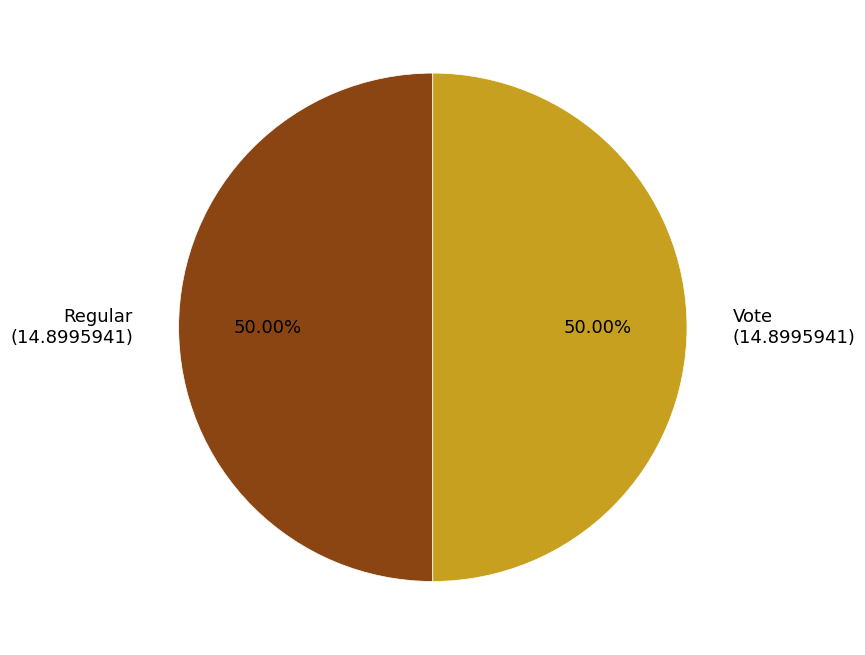

To the nearest percent, what is the difference between the largest and smallest slice percentages?

0%